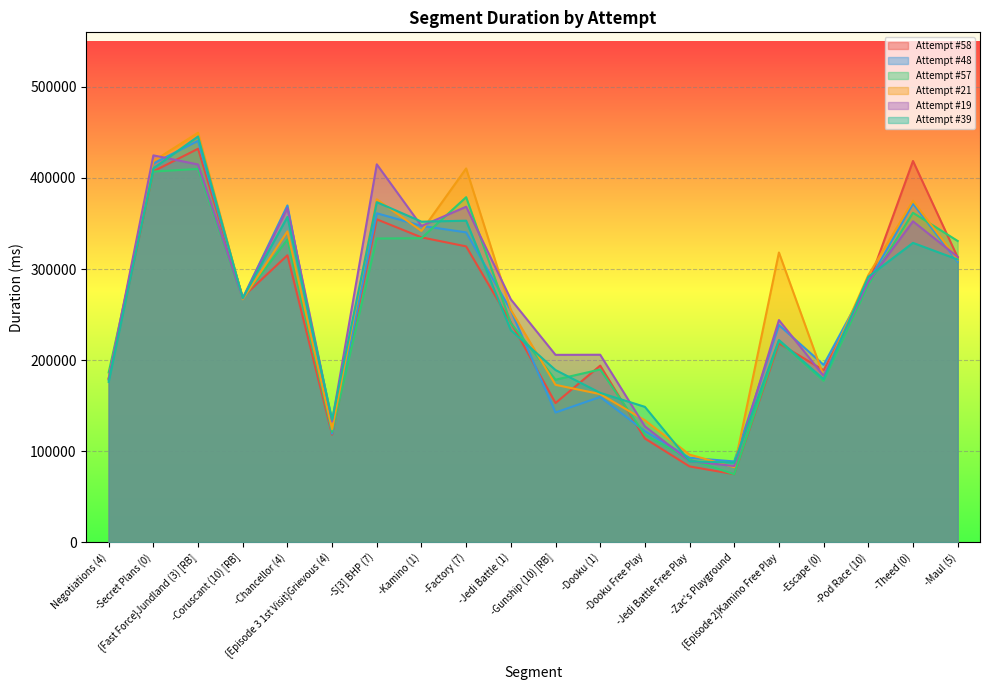

Count the number of categories in the chart.

20